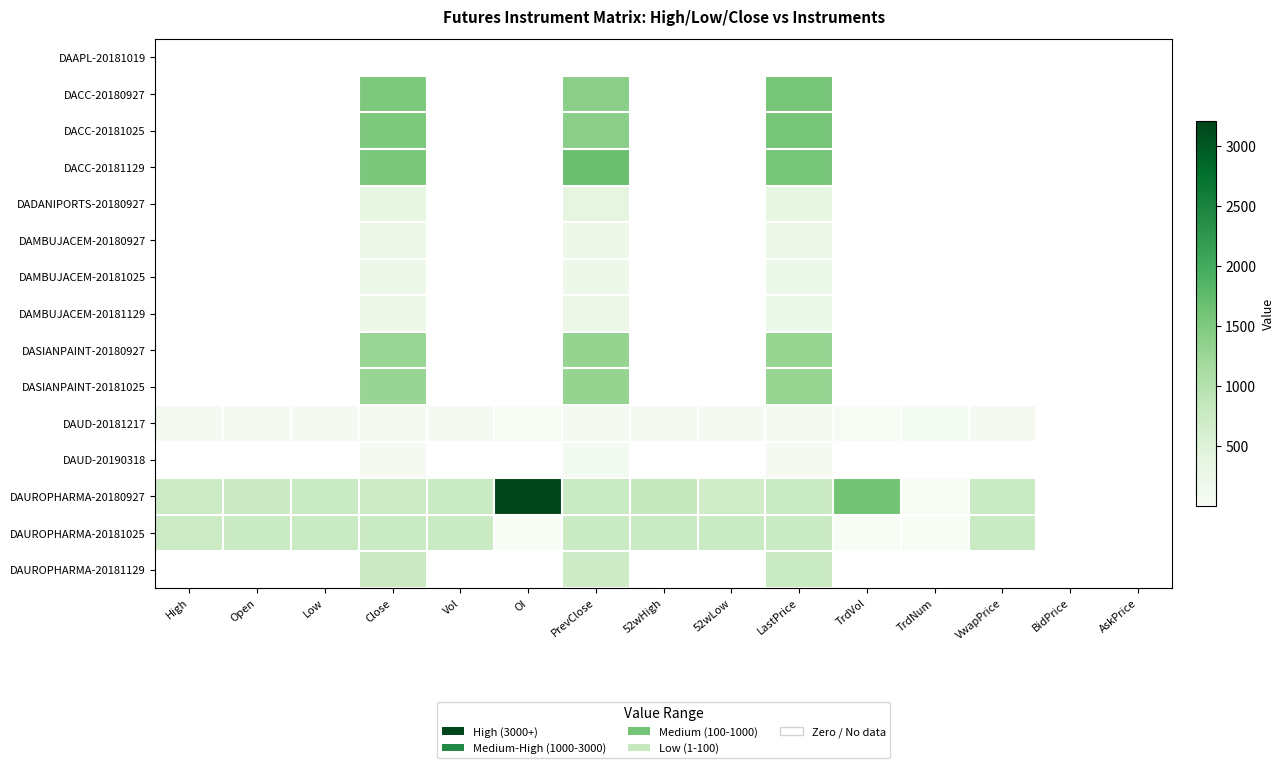

At which label does DAUD-20181217 reach its peak?

52wHigh